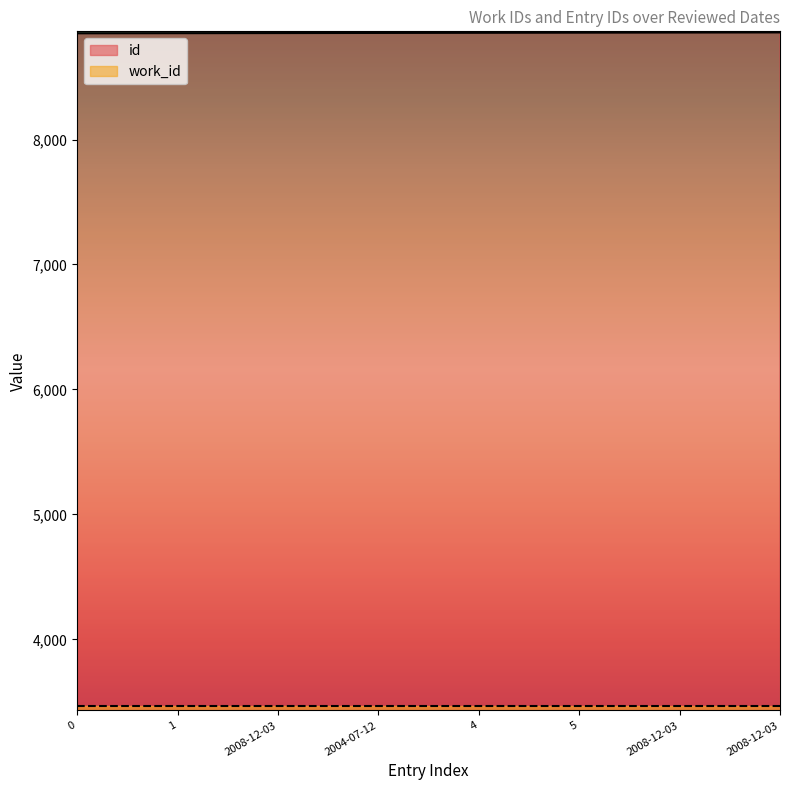

True or false: the data shows 14560 at 4.

False